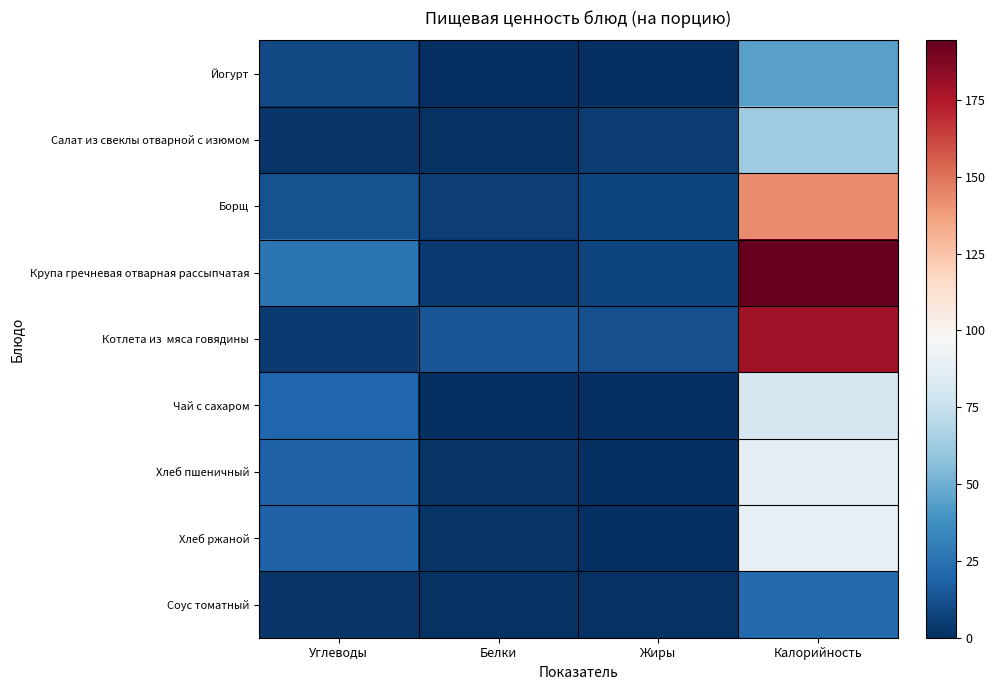

Count the number of categories in the chart.

4